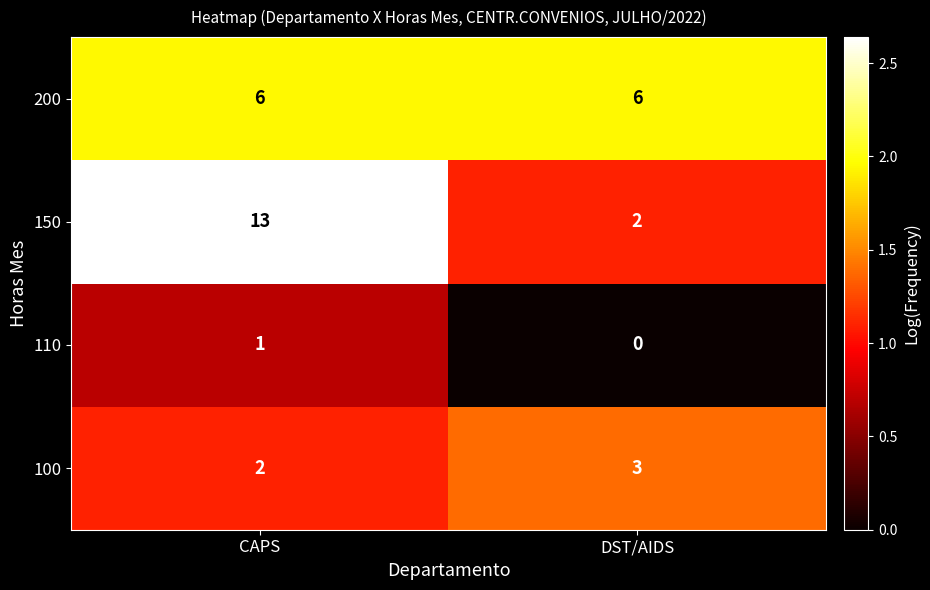

Is it true that 100 equals 5 at DST/AIDS?

False